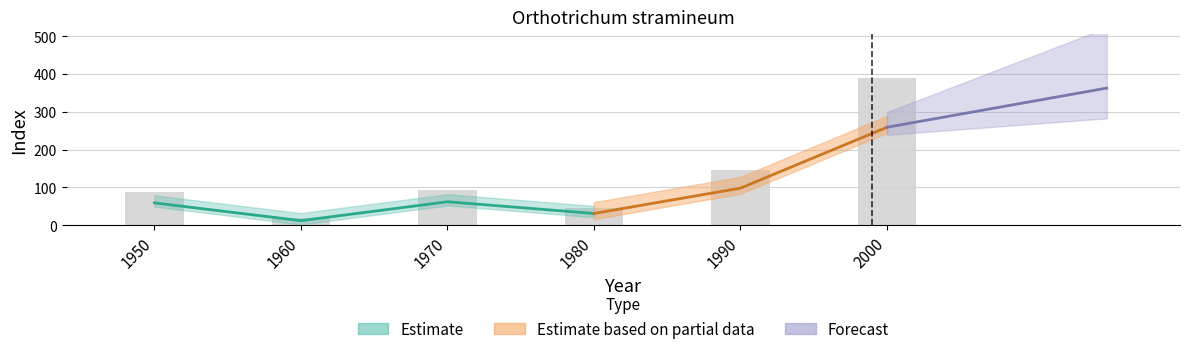

What is the sum of the values at 1950 and 1970?

181.5